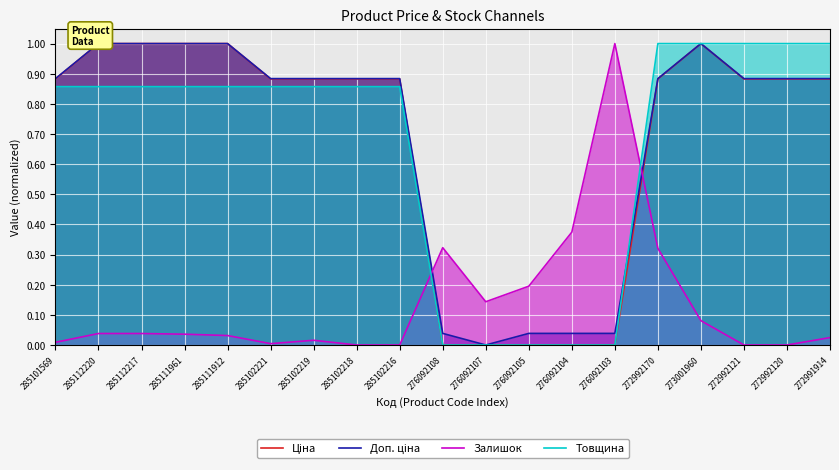

What is the label of the 4th point from the left?

285111961